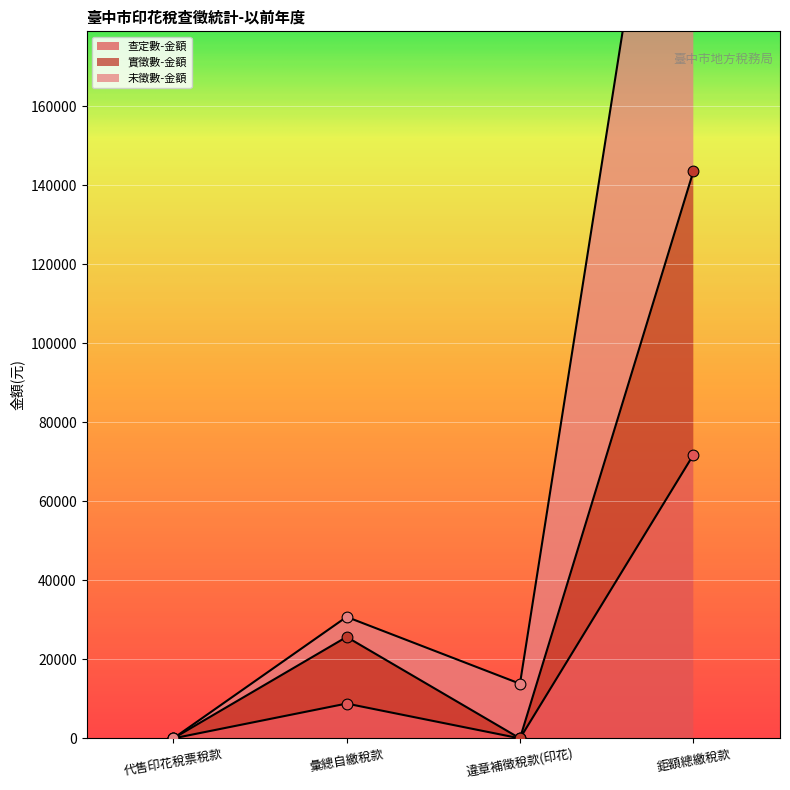

Which series has the largest Y range (max minus min)?

未徵數-金額